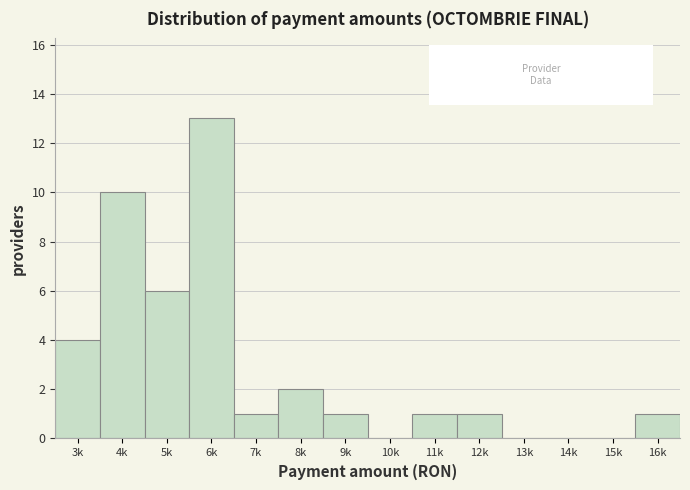

Reading right to left, what are all the values shown in this chart?

16k=1	15k=0	14k=0	13k=0	12k=1	11k=1	10k=0	9k=1	8k=2	7k=1	6k=13	5k=6	4k=10	3k=4